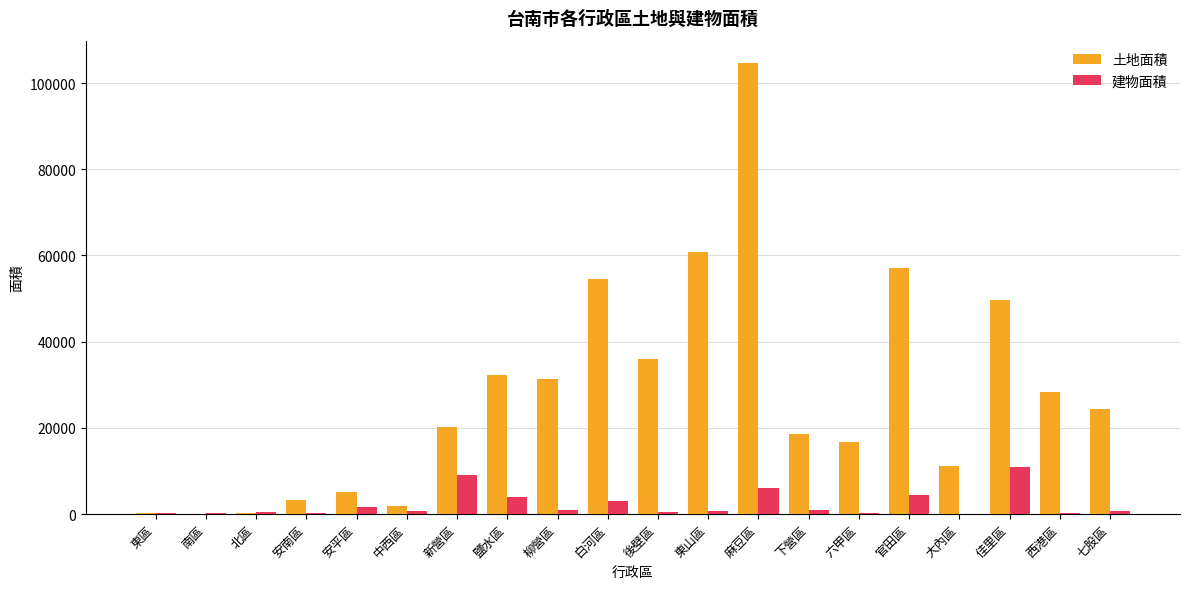

What is the sum of all 土地面積 values?

556131.6